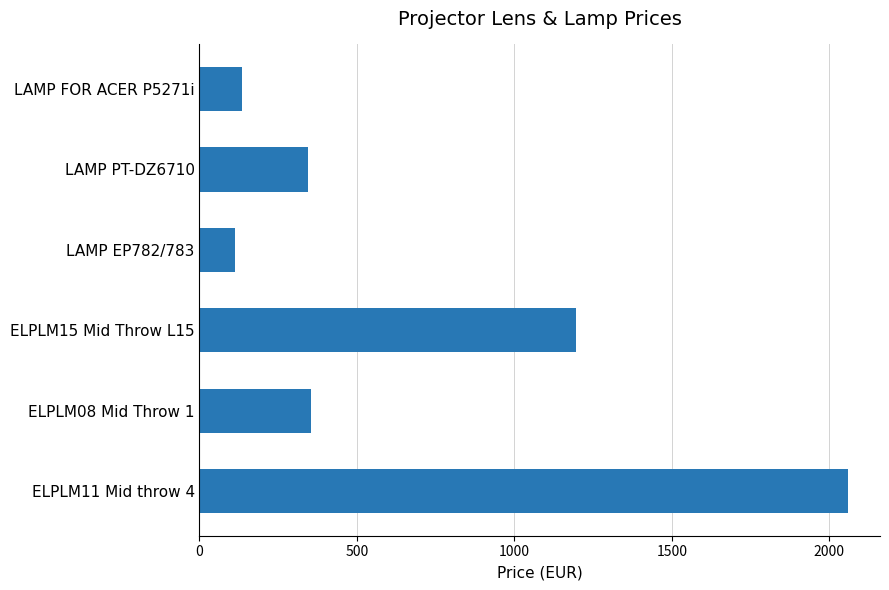

Which has a higher value, ELPLM11 Mid throw 4 or LAMP PT-DZ6710?

ELPLM11 Mid throw 4